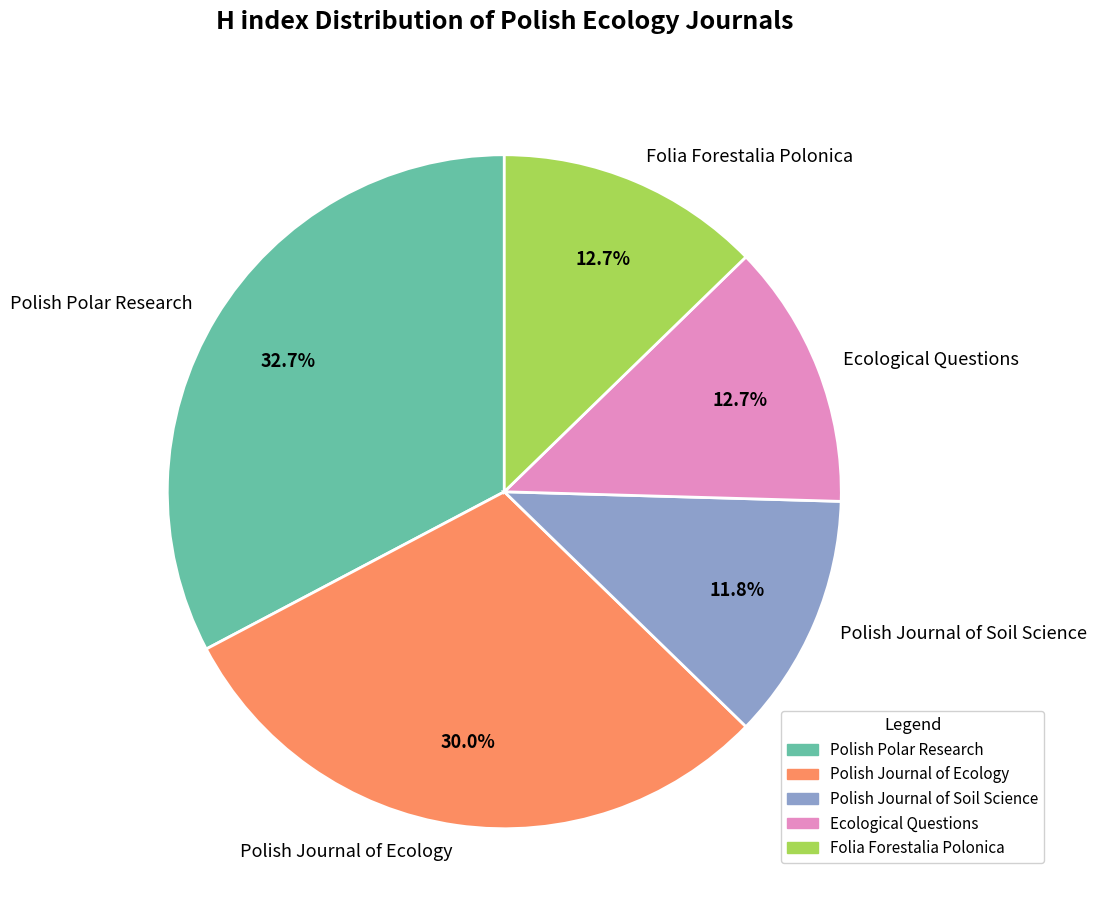

To the nearest percent, what is the average slice percentage?

20%